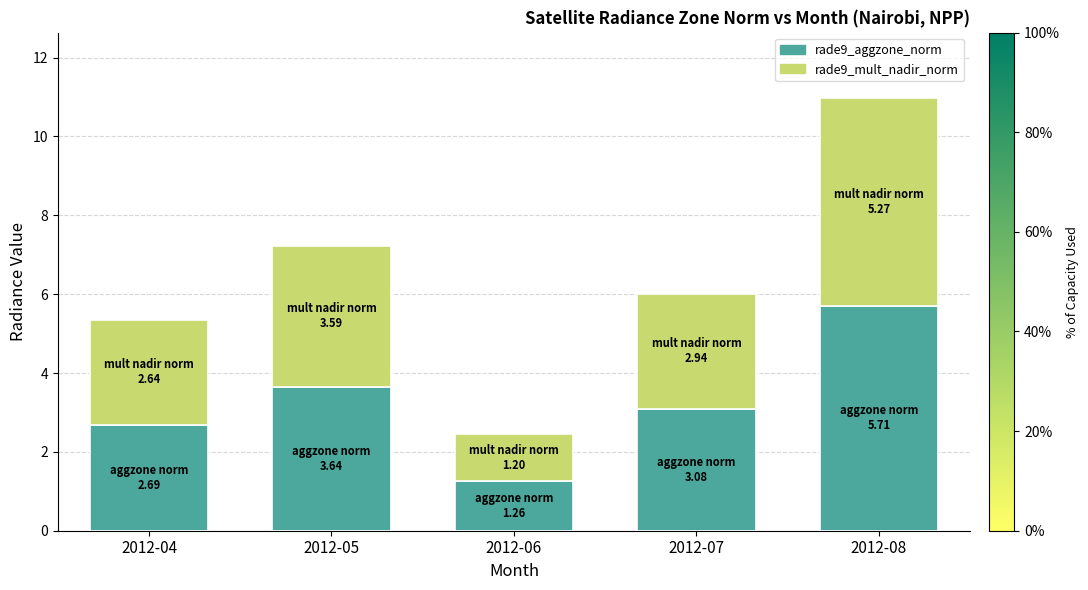

What is the sum of the rade9_aggzone_norm values at 2012-05 and 2012-08?

9.4